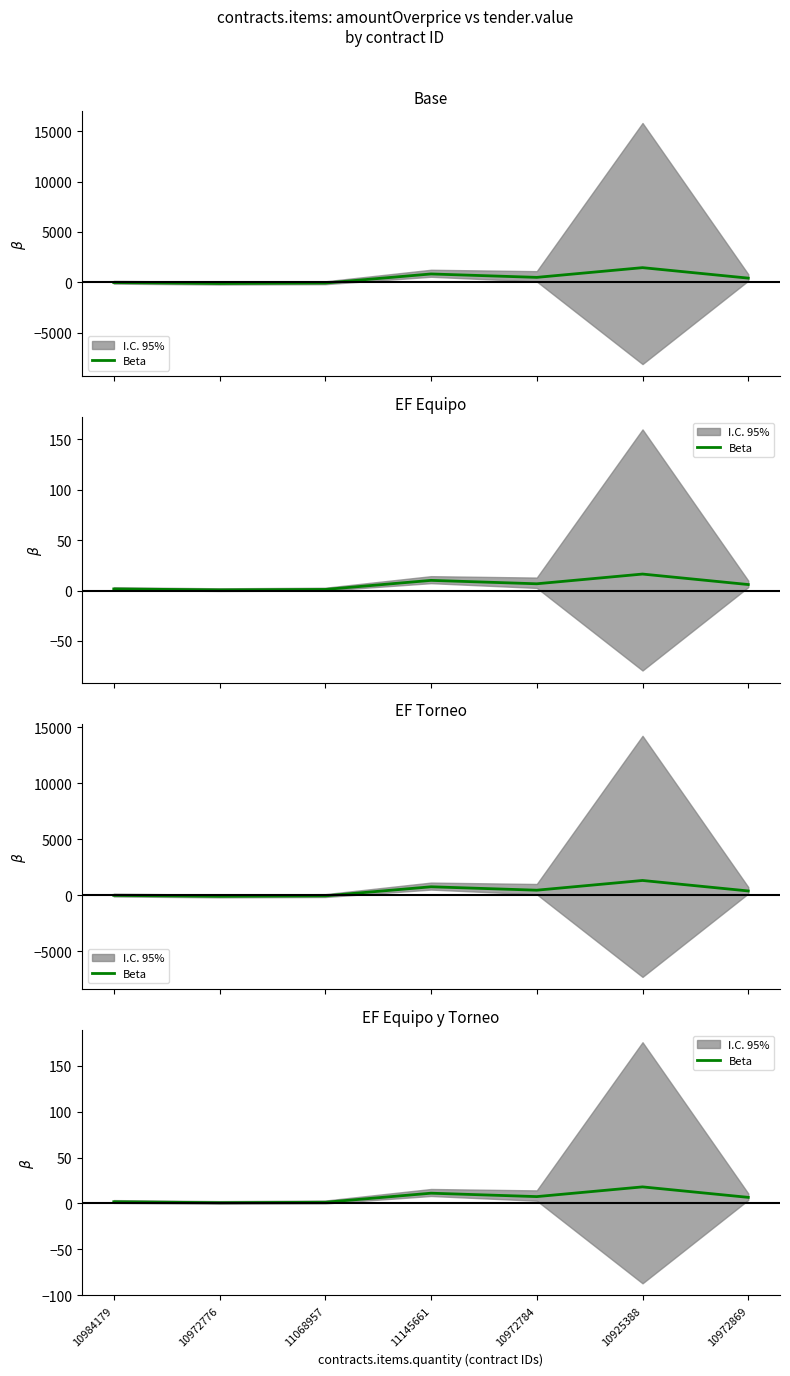

List the labels in order of value, largest first.

10925388, 11145661, 10972784, 10972869, 10984179, 11068957, 10972776